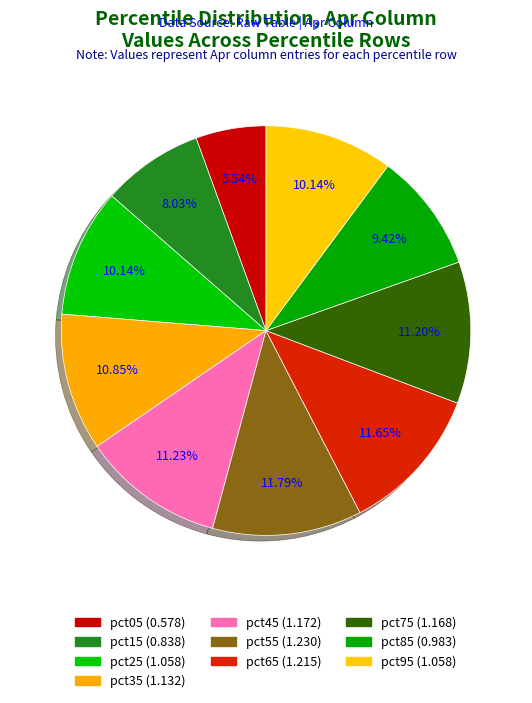

What is the smallest slice in the pie chart?

pct05